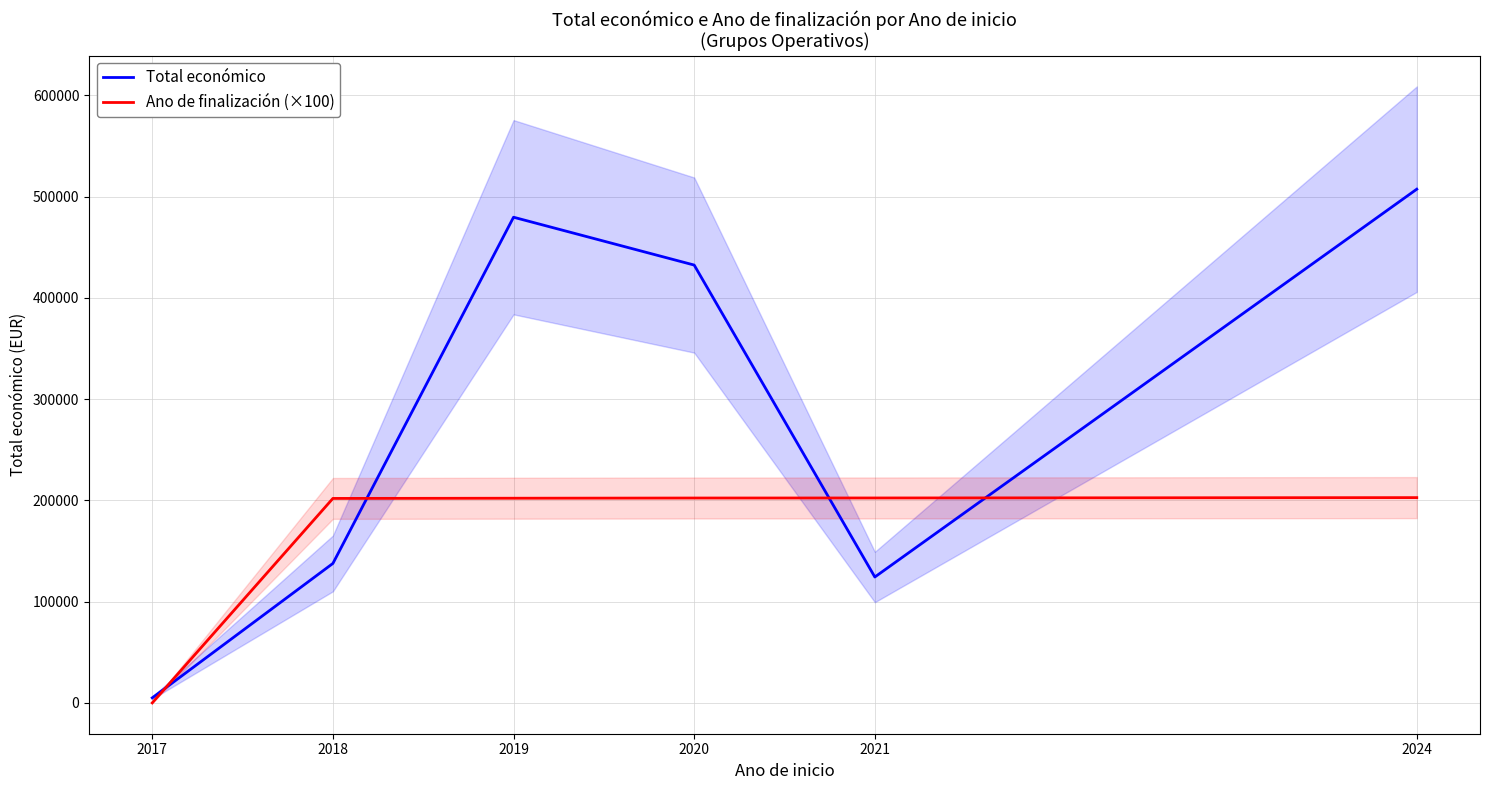

True or false: Total económico has a value of 137713.7 at 2018.

True